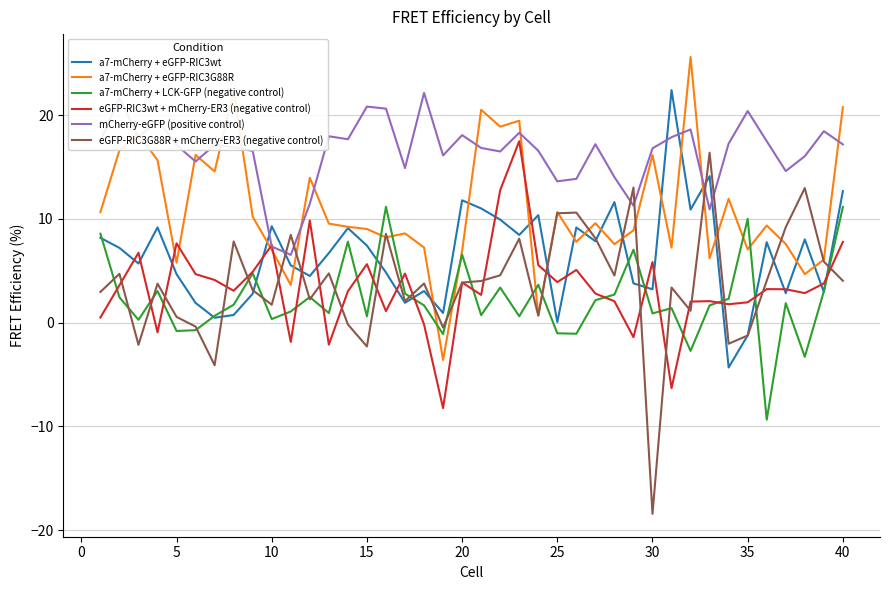

What is the lowest value of the a7-mCherry + eGFP-RIC3G88R series?

-3.6